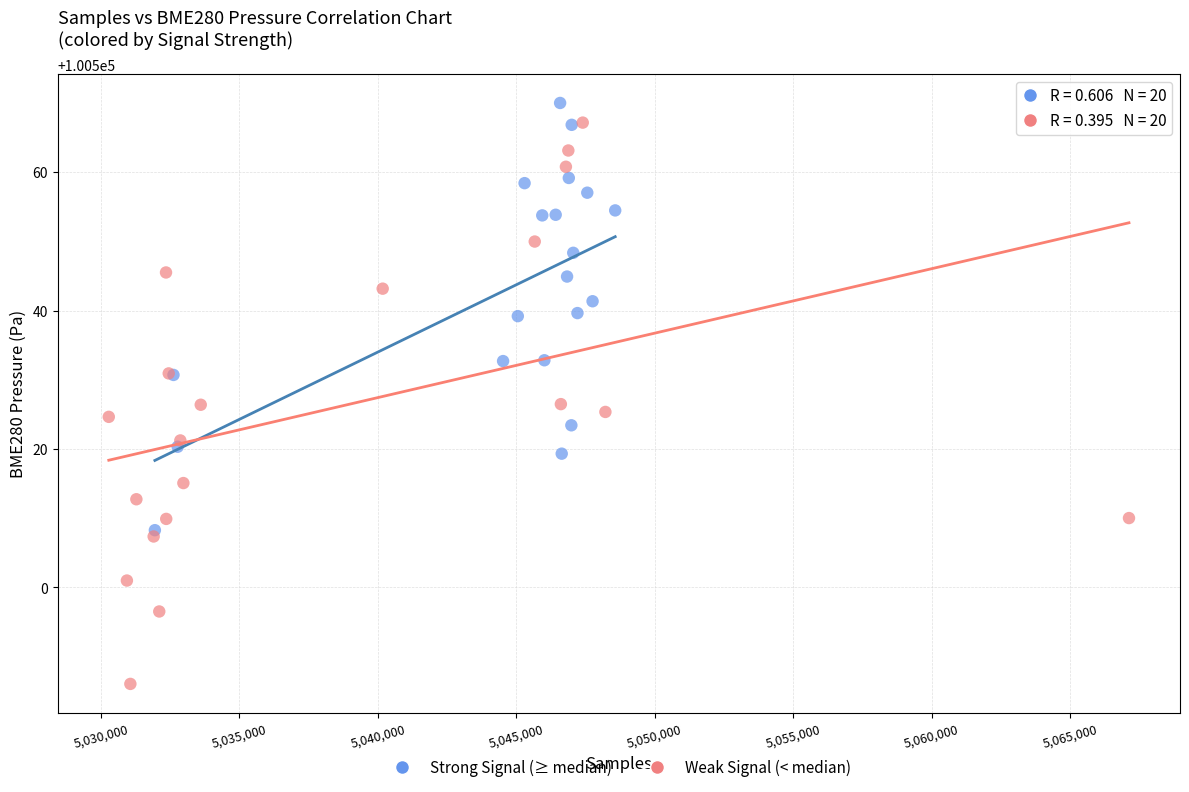

Which series has the largest Y range (max minus min)?

Weak Signal (< median)